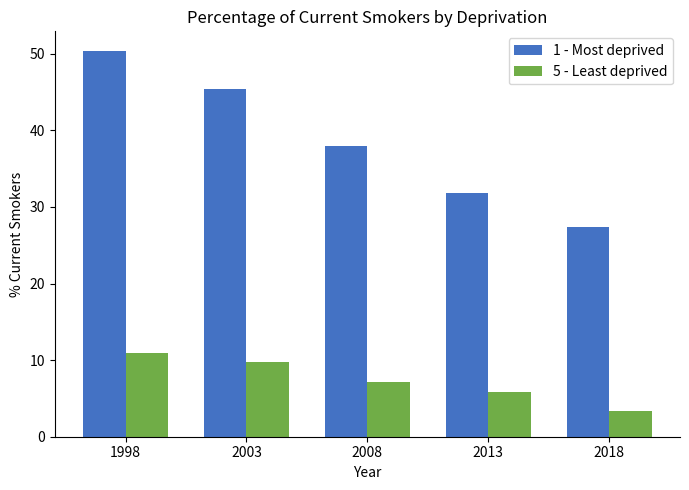

What is the sum of the 5 - Least deprived values at 1998 and 2003?

20.7